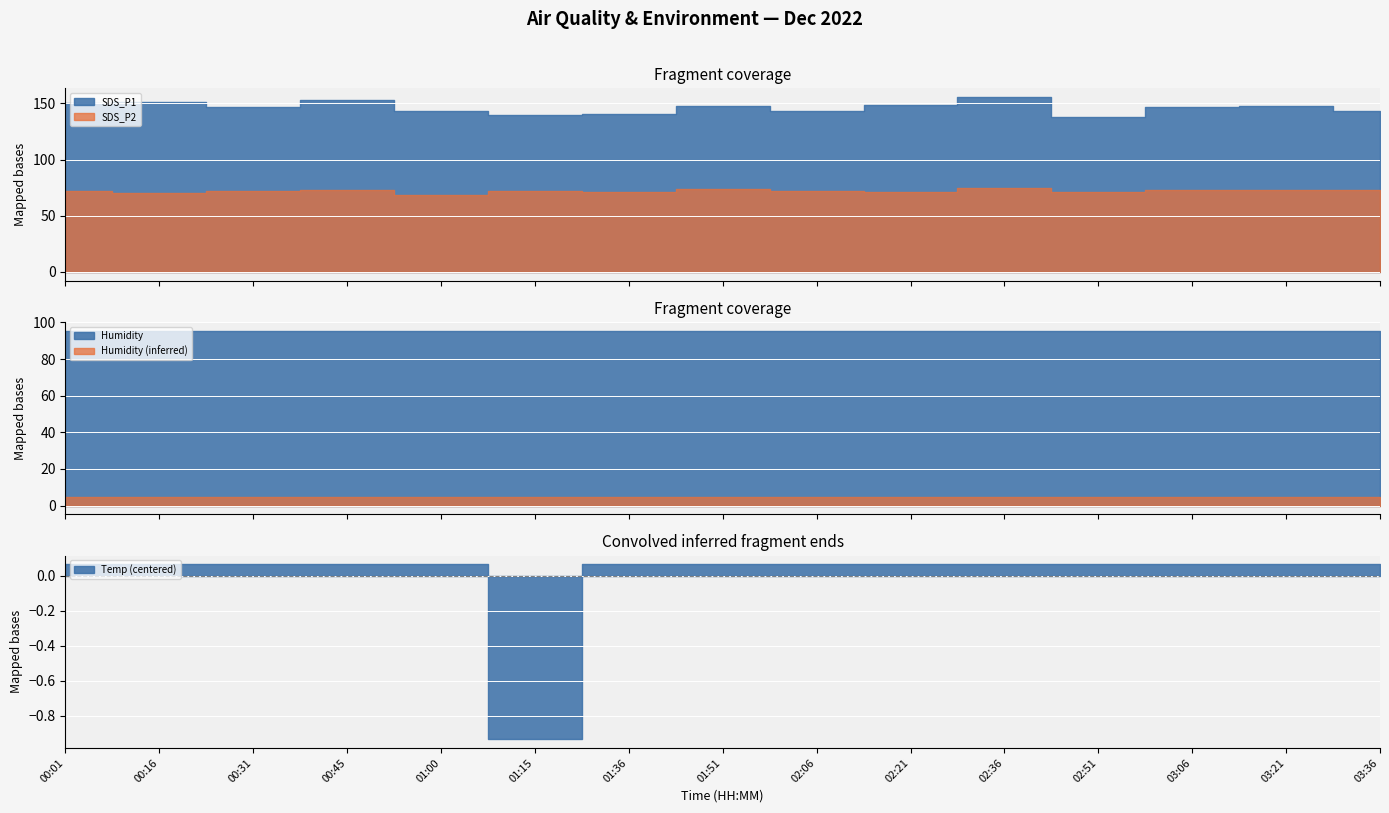

Rank the series at 01:15 from highest to lowest value.

SDS_P1, Humidity, SDS_P2, Temp